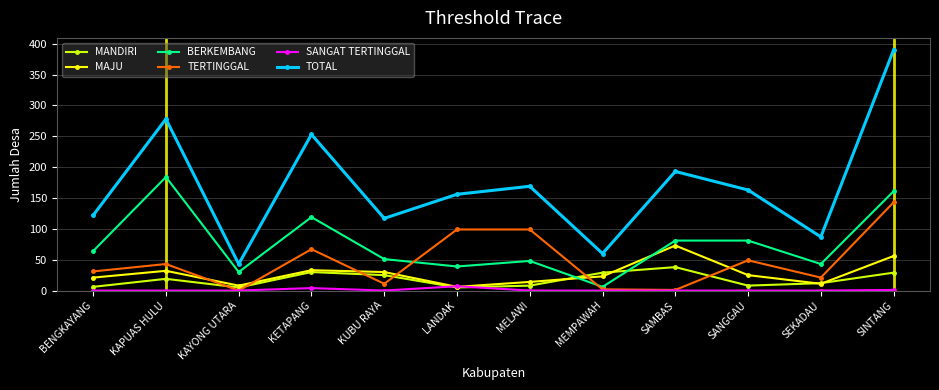

How many data points does each series have?

12